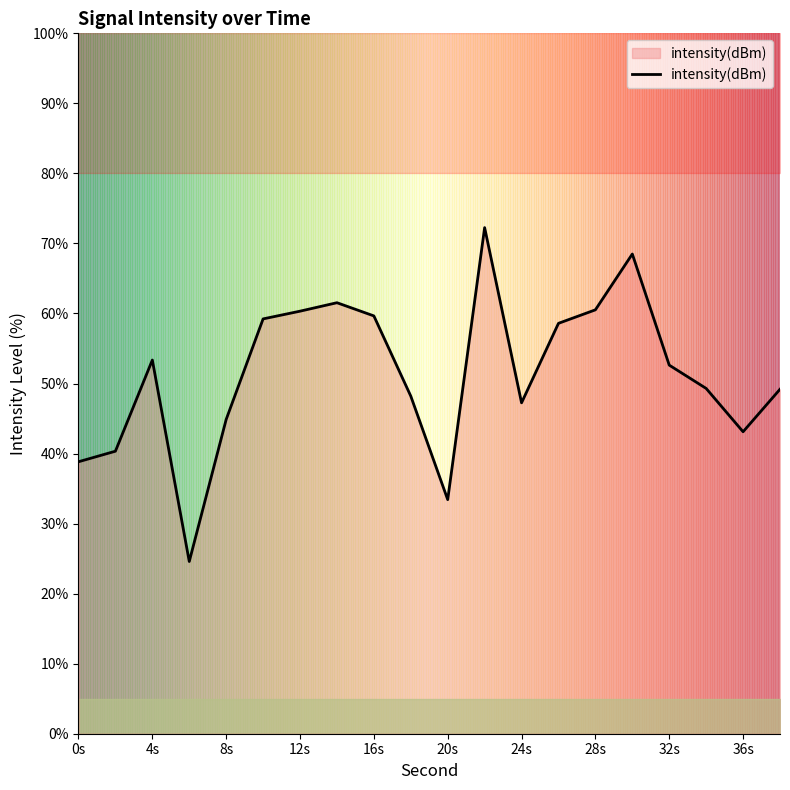

At which category does the chart reach its minimum across all series?

6